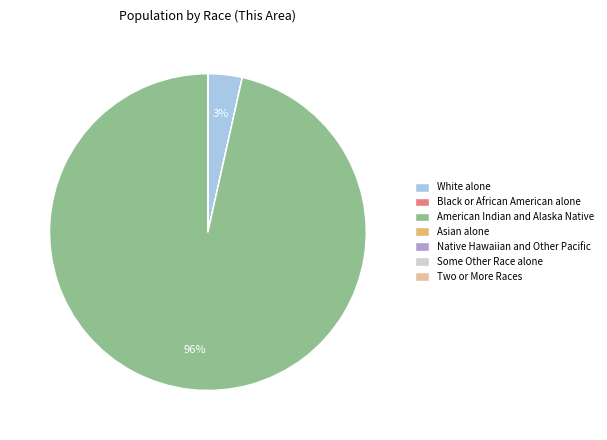

True or false: American Indian and Alaska Native accounts for 96% of the total.

True